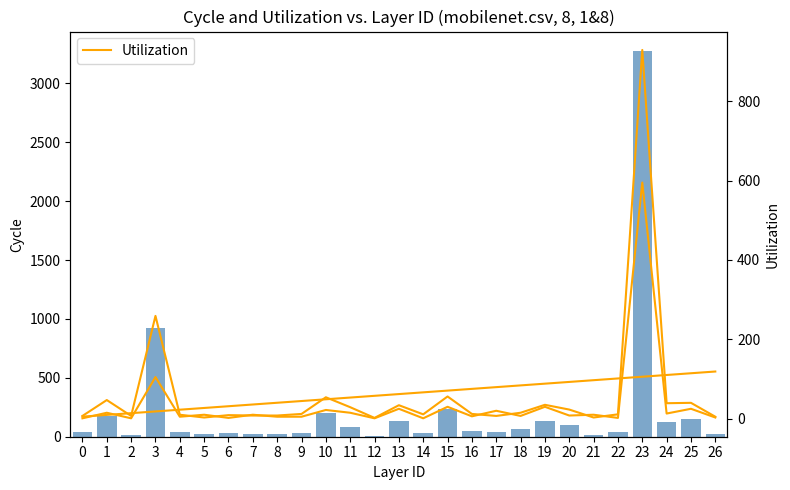

What is the value of the Utilization bar at the 18th from the left?

7